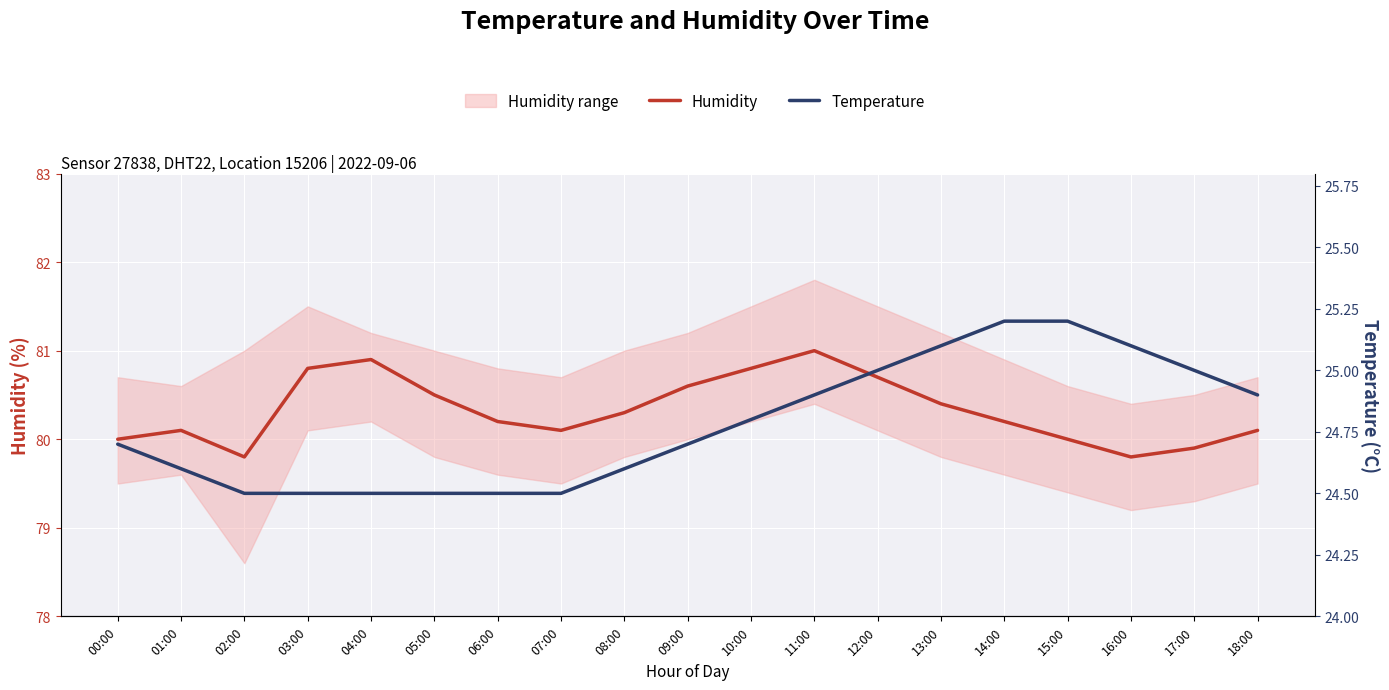

At which label is Temperature closest to 24?

02:00